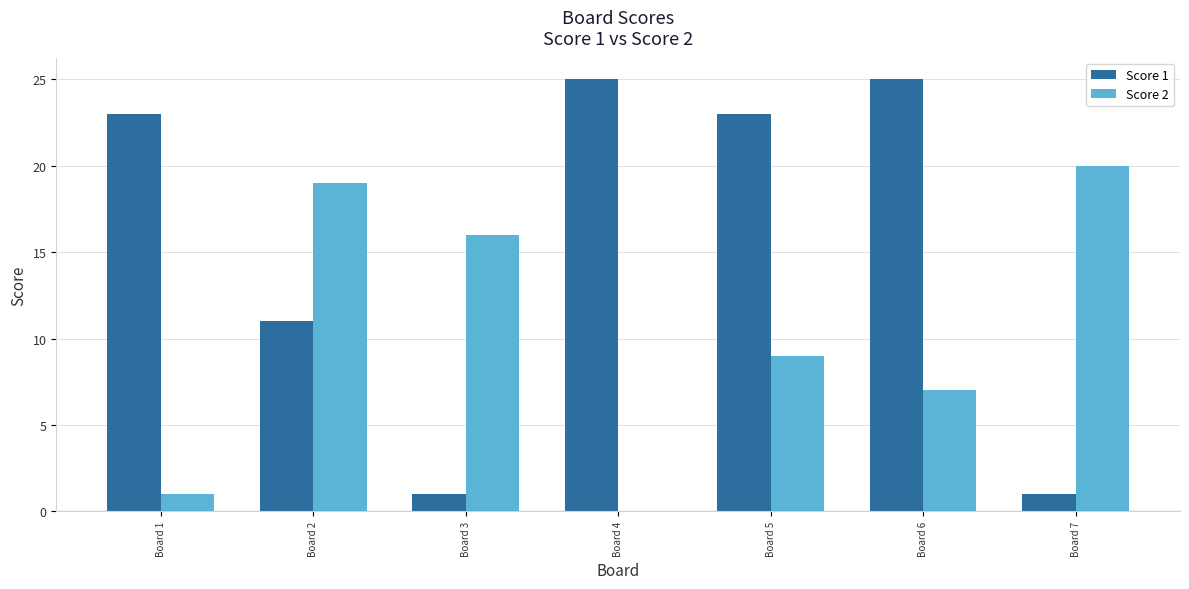

What is the sum of all Score 2 values?

72